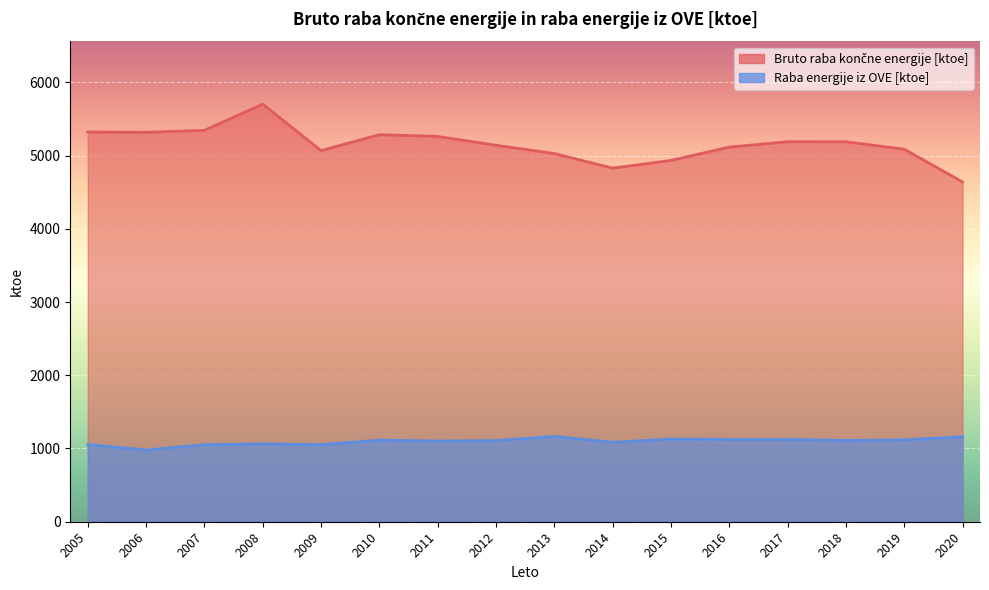

At which category does Raba energije iz OVE [ktoe] reach its first local valley?

2006